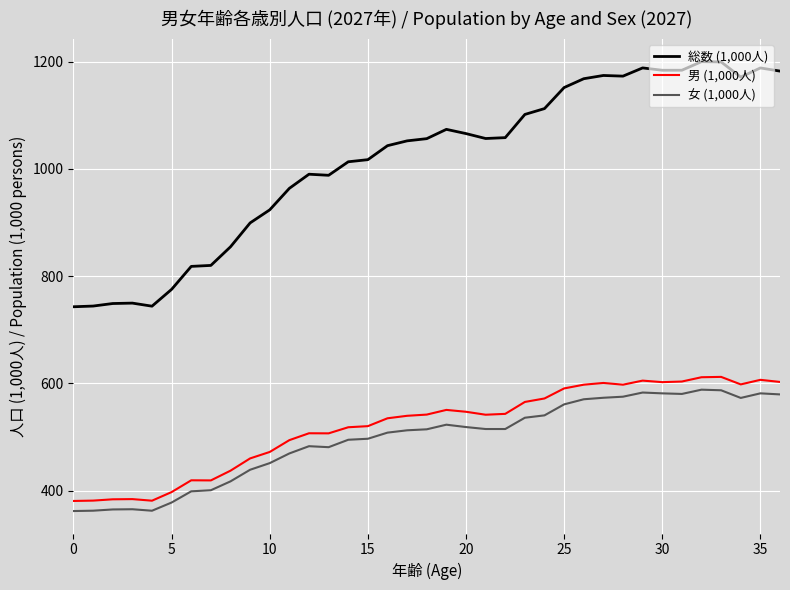

Is this an area chart (filled region under the line)?

No